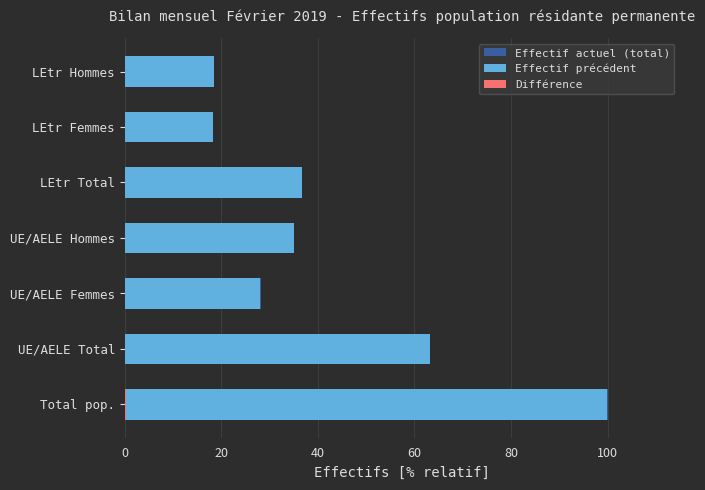

Rank the series by their maximum value, from lowest to highest.

Différence, Effectif précédent, Effectif actuel (total)